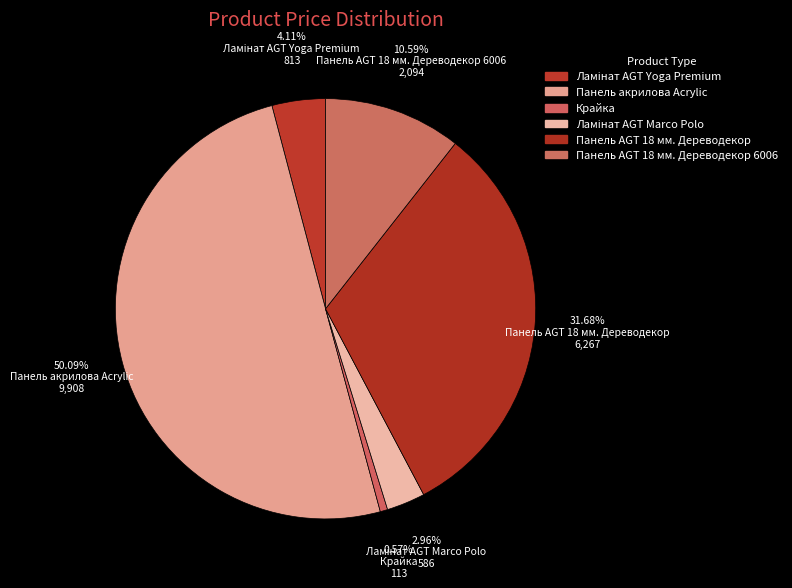

Combined, do Панель акрилова Acrylic and Панель AGT 18 мм. Дереводекор 6006 account for over 50%?

Yes